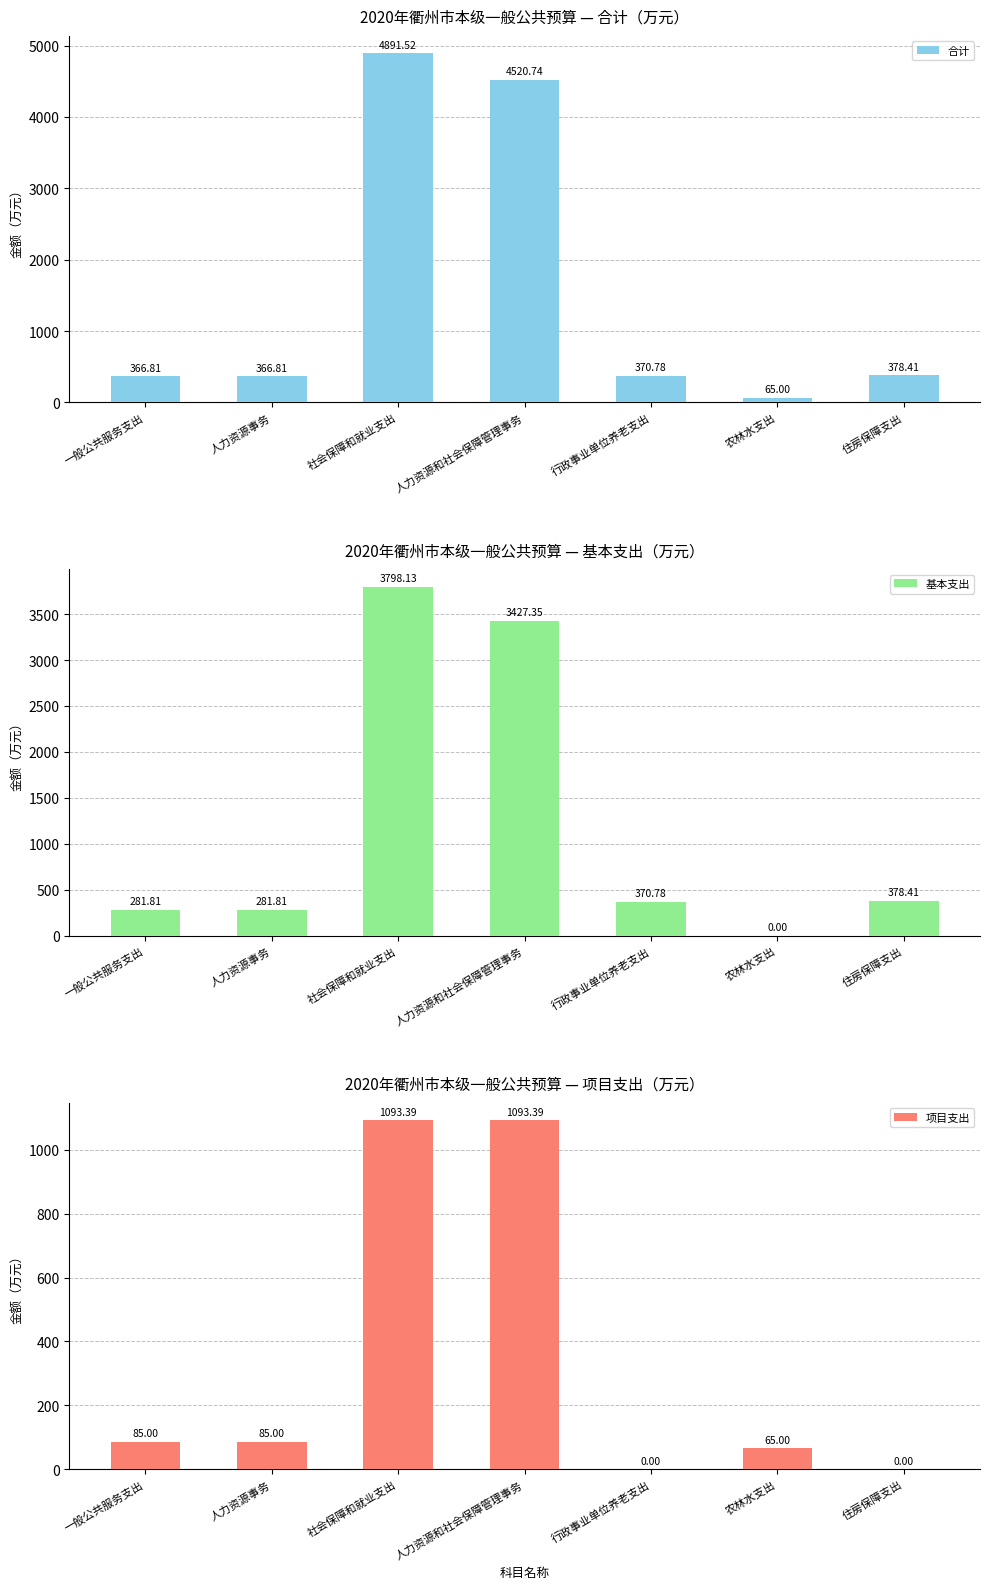

What is the total value across all series at 行政事业单位养老支出?

741.6